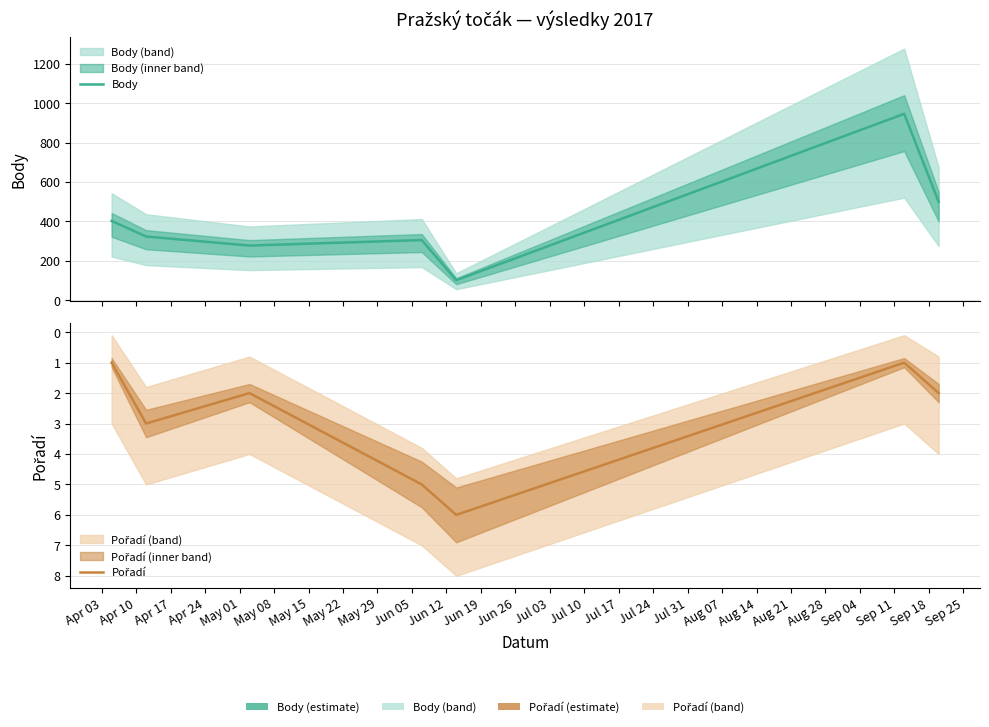

What is the difference between the maximum and minimum values in the Body series?

845